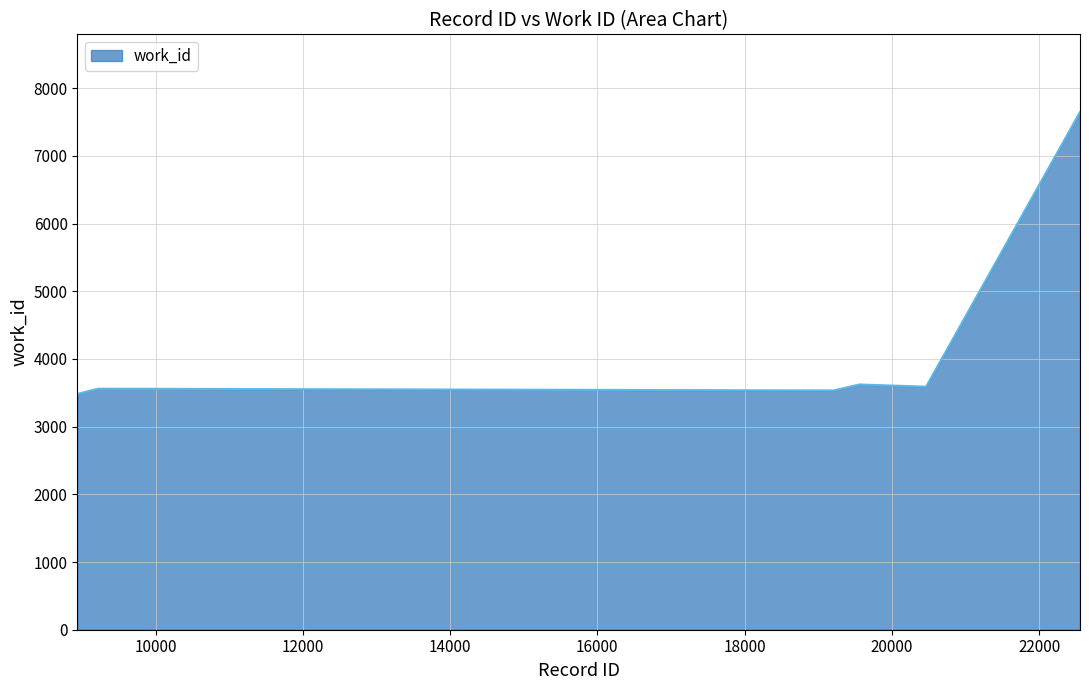

What is the difference between the maximum and minimum values?

4167